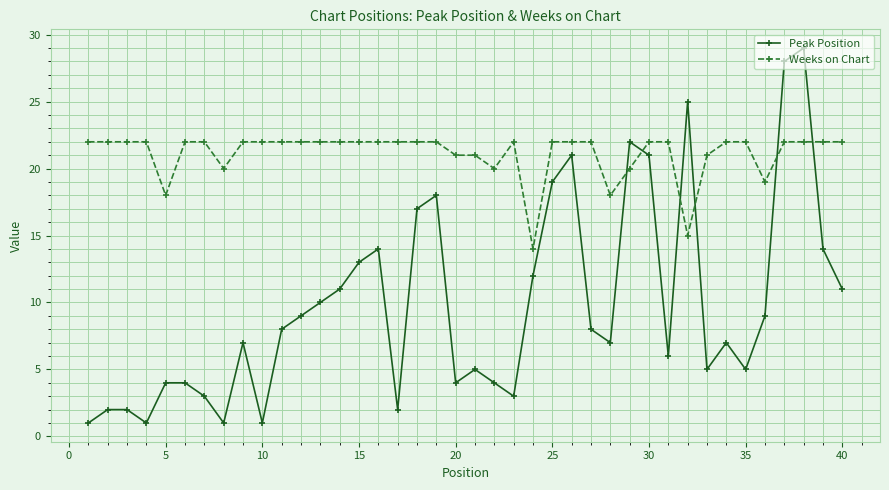

Count the Weeks on Chart values in the range 21 to 22.

32